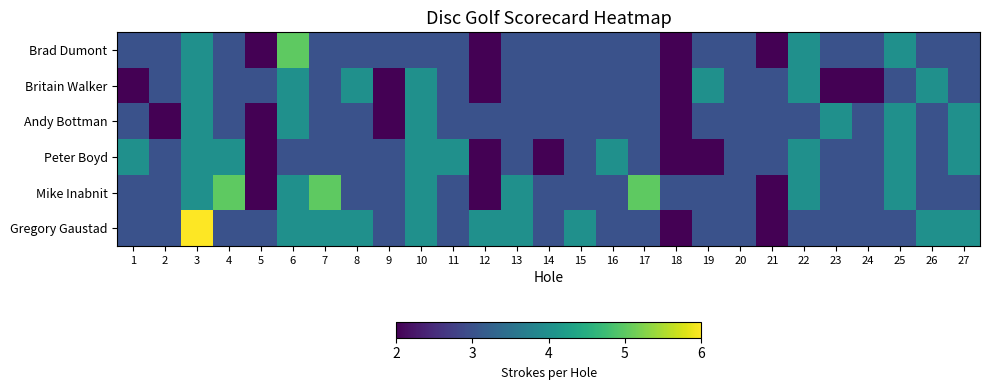

Reading left to right, transcribe all the data shown in this chart.

Brad Dumont: 1=3	2=3	3=4	4=3	5=2	6=5	7=3	8=3	9=3	10=3	11=3	12=2	13=3	14=3	15=3	16=3	17=3	18=2	19=3	20=3	21=2	22=4	23=3	24=3	25=4	26=3	27=3
Britain Walker: 1=2	2=3	3=4	4=3	5=3	6=4	7=3	8=4	9=2	10=4	11=3	12=2	13=3	14=3	15=3	16=3	17=3	18=2	19=4	20=3	21=3	22=4	23=2	24=2	25=3	26=4	27=3
Andy Bottman: 1=3	2=2	3=4	4=3	5=2	6=4	7=3	8=3	9=2	10=4	11=3	12=3	13=3	14=3	15=3	16=3	17=3	18=2	19=3	20=3	21=3	22=3	23=4	24=3	25=4	26=3	27=4
Peter Boyd: 1=4	2=3	3=4	4=4	5=2	6=3	7=3	8=3	9=3	10=4	11=4	12=2	13=3	14=2	15=3	16=4	17=3	18=2	19=2	20=3	21=3	22=4	23=3	24=3	25=4	26=3	27=4
Mike Inabnit: 1=3	2=3	3=4	4=5	5=2	6=4	7=5	8=3	9=3	10=4	11=3	12=2	13=4	14=3	15=3	16=3	17=5	18=3	19=3	20=3	21=2	22=4	23=3	24=3	25=4	26=3	27=3
Gregory Gaustad: 1=3	2=3	3=6	4=3	5=3	6=4	7=4	8=4	9=3	10=4	11=3	12=4	13=4	14=3	15=4	16=3	17=3	18=2	19=3	20=3	21=2	22=3	23=3	24=3	25=3	26=4	27=4